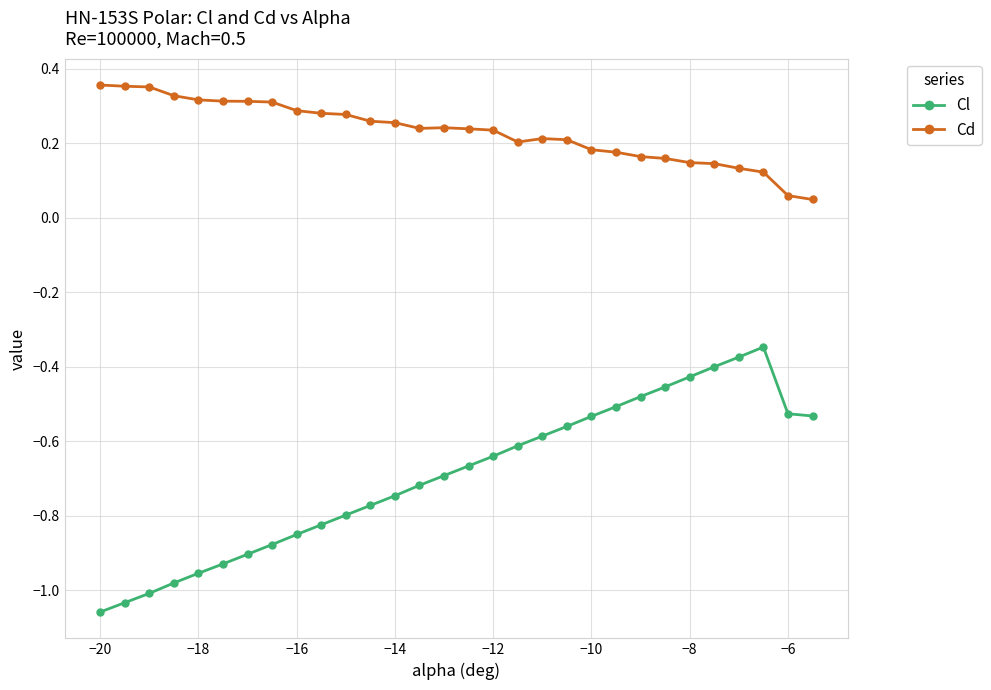

Does the chart have visible grid lines?

Yes